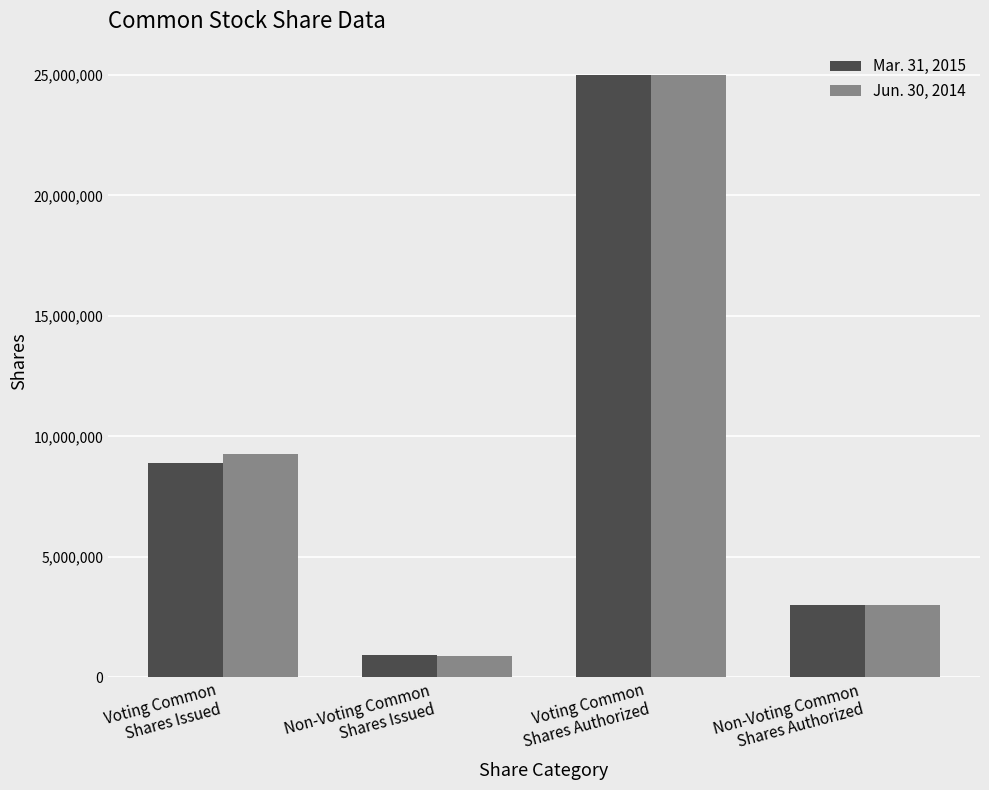

Reading right to left, list all the values displayed in this chart.

Mar. 31, 2015: Non-Voting Common
Shares Authorized=3000000	Voting Common
Shares Authorized=25000000	Non-Voting Common
Shares Issued=911488	Voting Common
Shares Issued=8908121
Jun. 30, 2014: Non-Voting Common
Shares Authorized=3000000	Voting Common
Shares Authorized=25000000	Non-Voting Common
Shares Issued=880963	Voting Common
Shares Issued=9260331